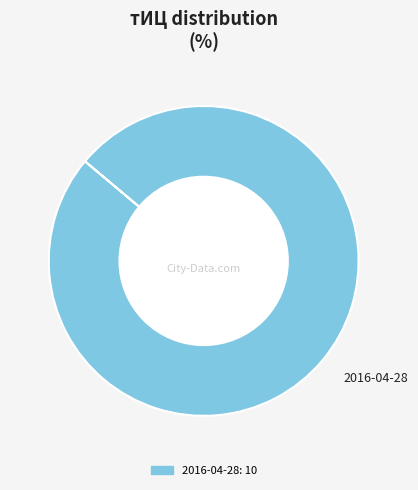

Which slice represents more than half of the pie?

2016-04-28